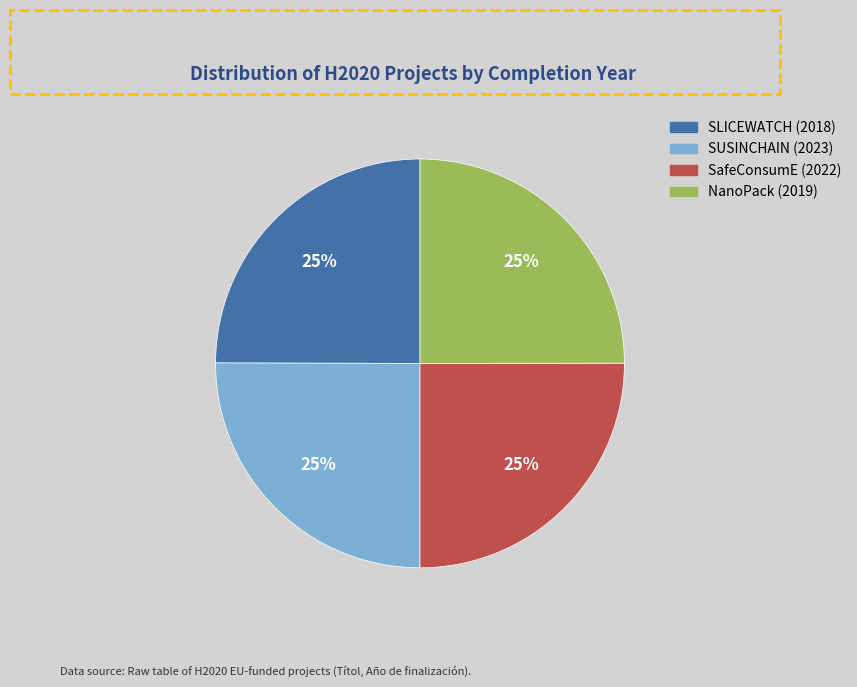

To the nearest percent, what portion does SafeConsumE (2022) represent?

25%